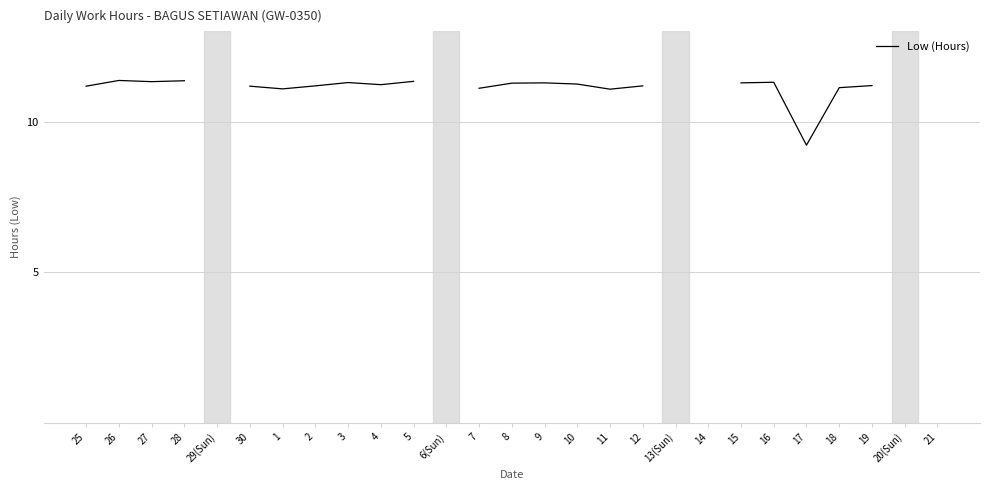

Between 19 and 10, which is larger?

10